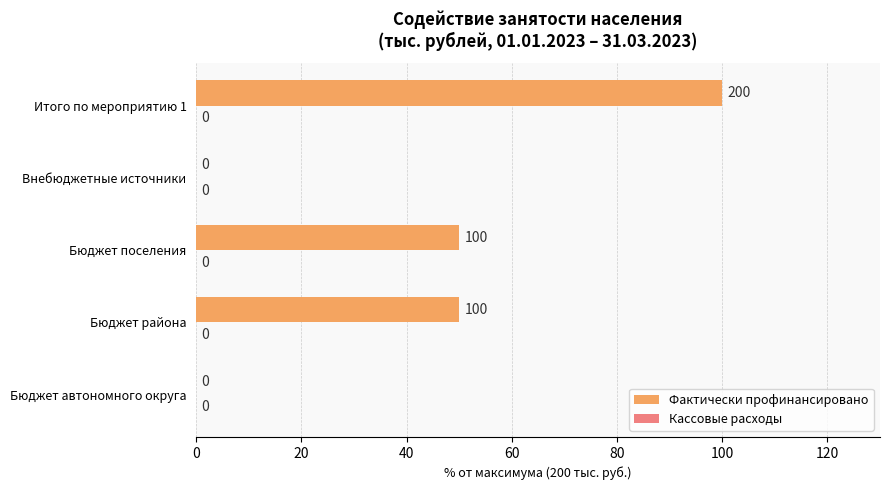

How many values are between 0 and 50?

4